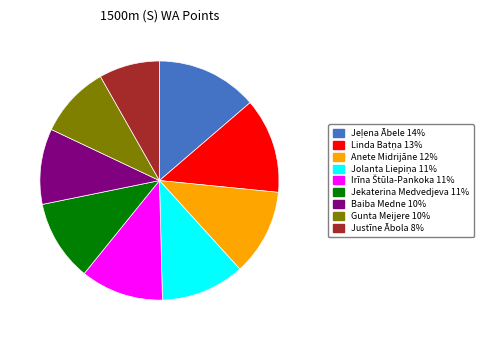

Count the number of slices in the pie.

9